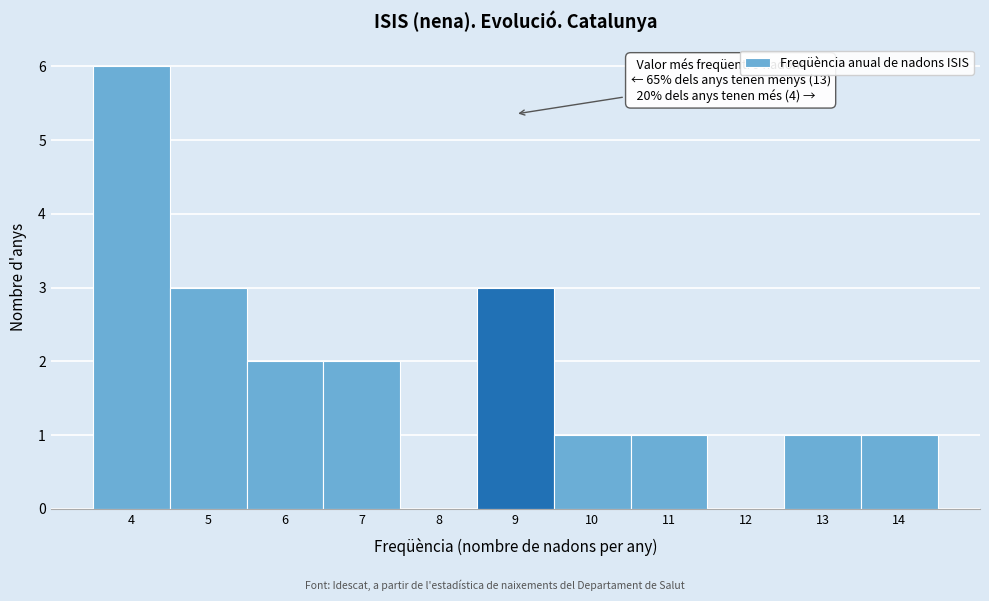

Over which range of the x-axis is the bar tallest?

3.5 to 4.5